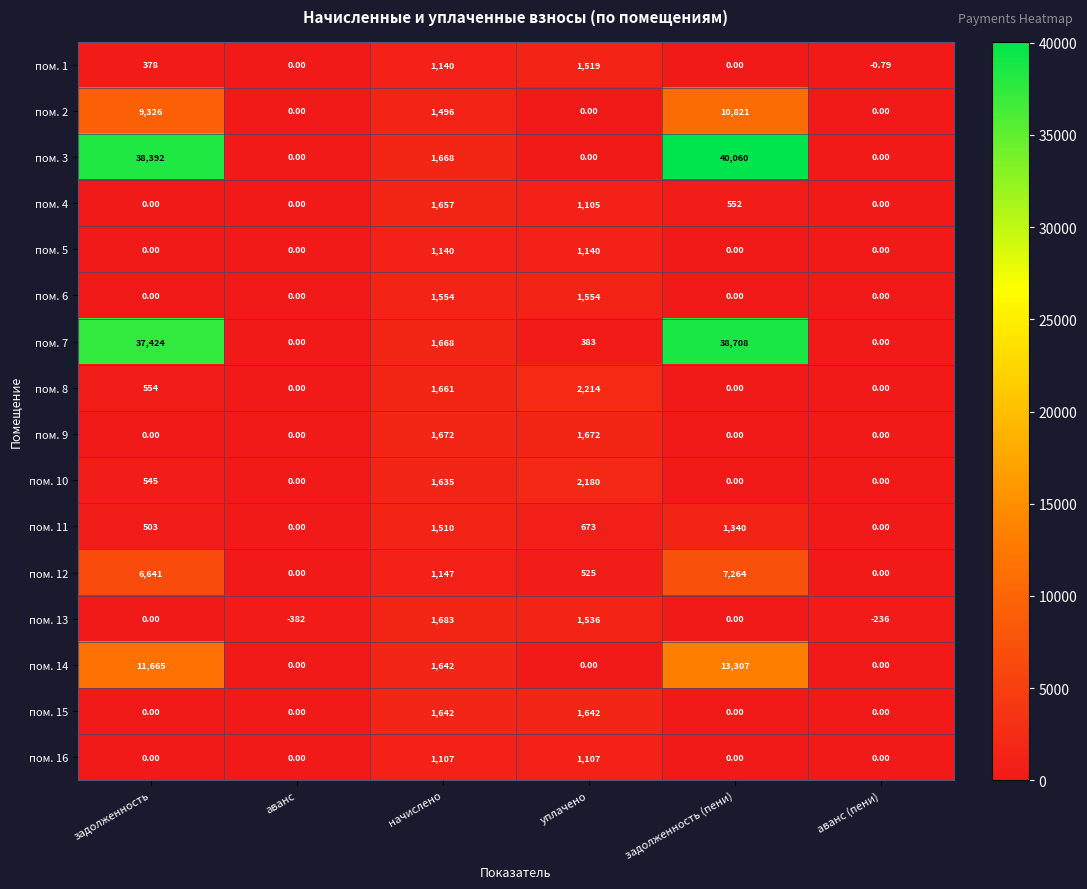

Which category has the highest value in the пом. 4 series?

начислено